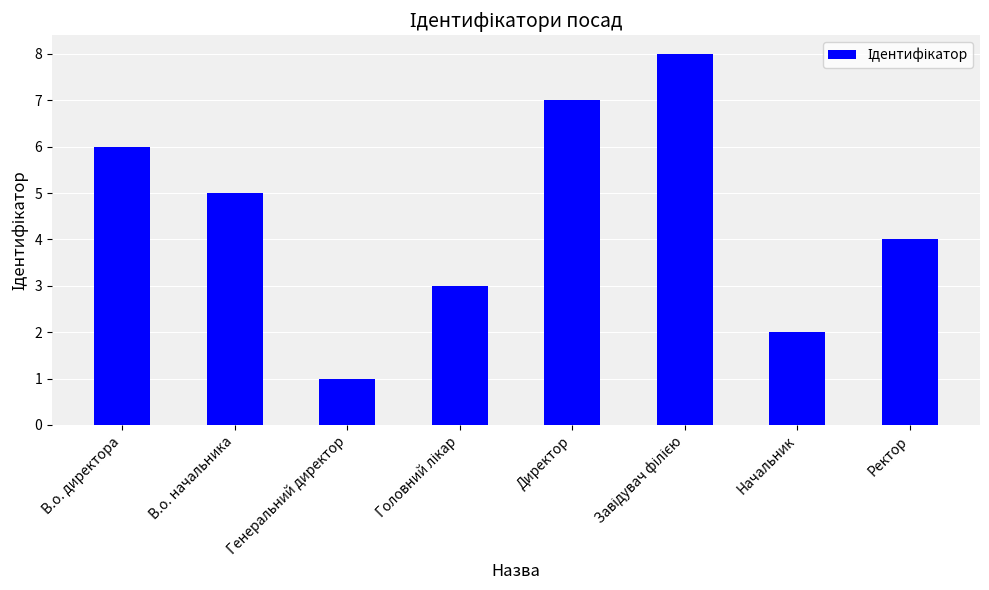

Reading left to right, extract all data points from this chart.

6	5	1	3	7	8	2	4